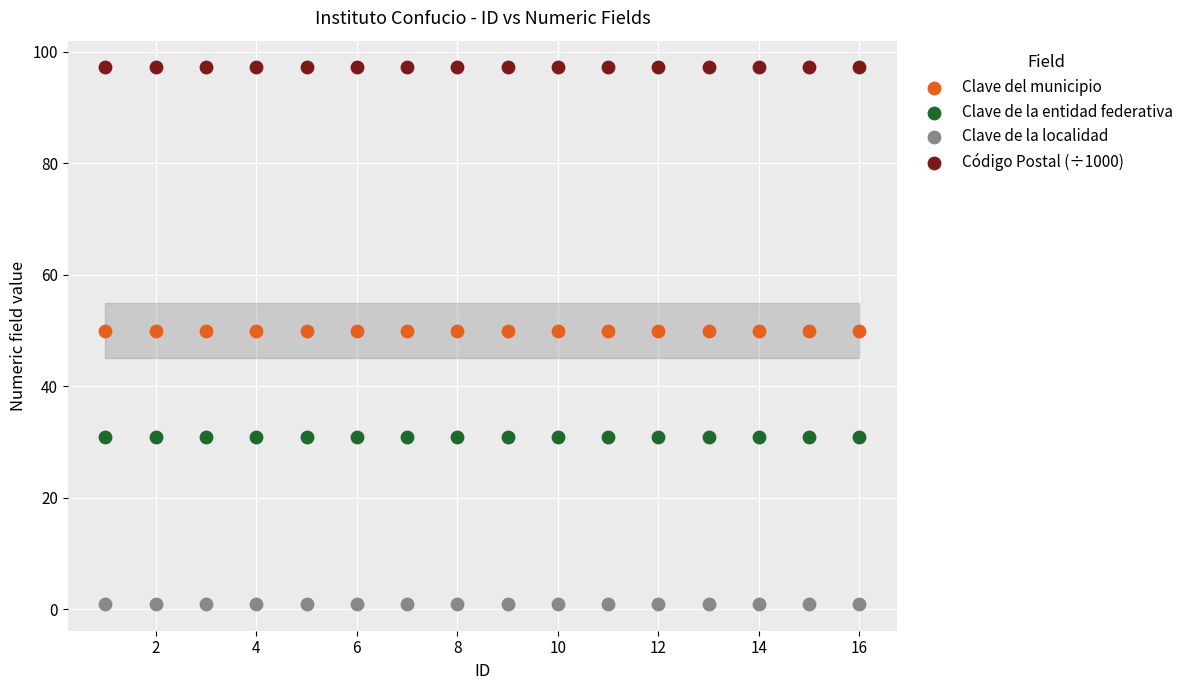

Which series reaches the maximum Y coordinate?

Código Postal (÷1000)